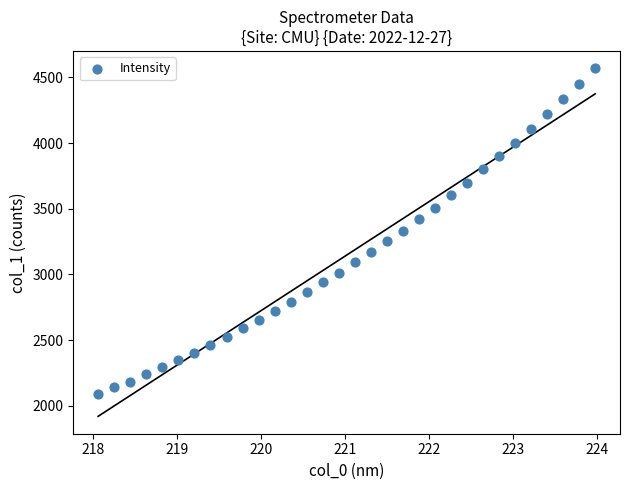

What is the range of X values (max minus min)?

5.9